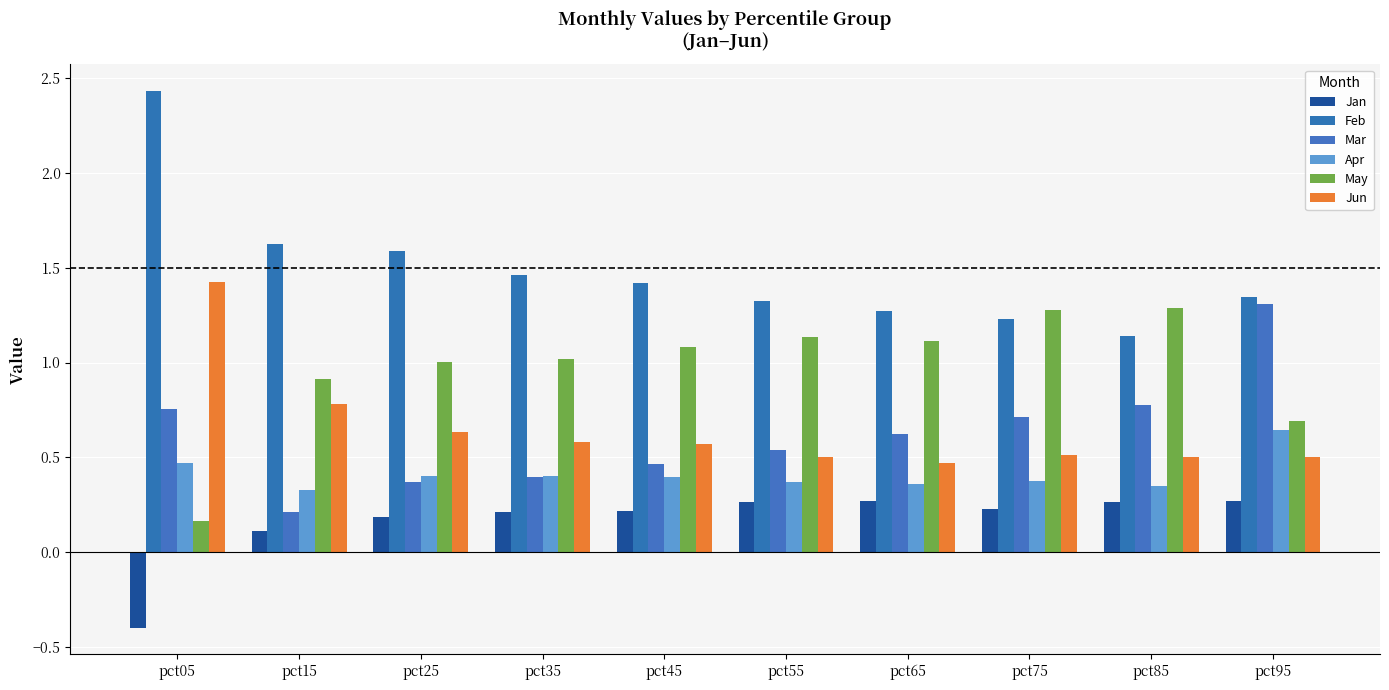

True or false: Feb has a value of 1.9 at pct35.

False